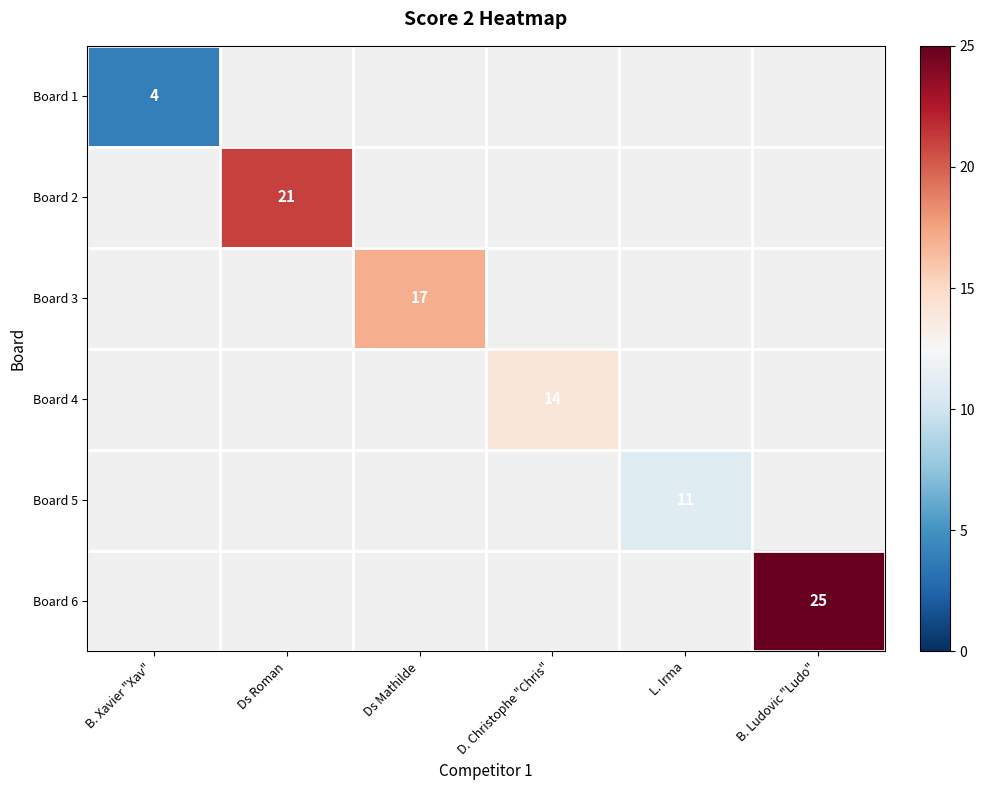

True or false: Board 1 has a value of 2 at B. Xavier "Xav".

False